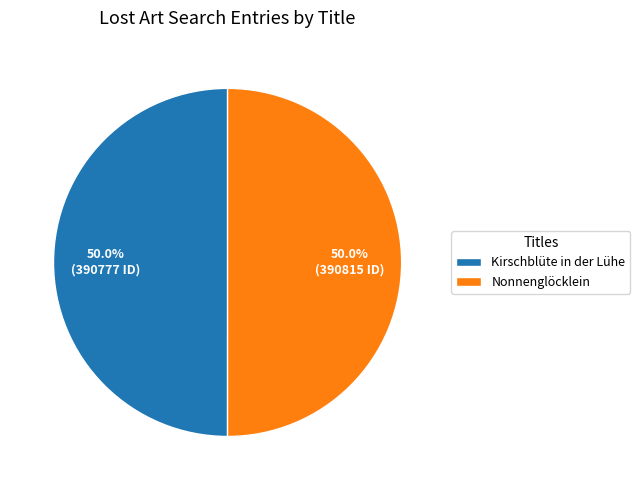

What portion of the pie excludes Nonnenglöcklein?

50.0%